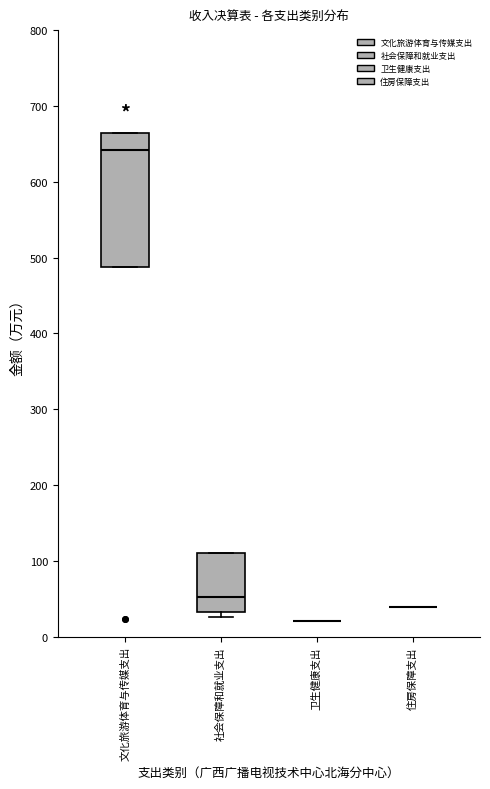

Reading left to right, read every box against the y-axis: the position of its median line, the range the box covers, and the ends of its whiskers. The values are not printed on the chart, so give them approximately, as read against the axis.

文化旅游体育与传媒支出: median 640, box 490 to 660, whiskers 490 to 660
社会保障和就业支出: median 50, box 30 to 110, whiskers 30 (just below the box's lower edge) to 110
卫生健康支出: box collapsed to a line at 20, whiskers 20 to 20
住房保障支出: box collapsed to a line at 40, whiskers 40 to 40